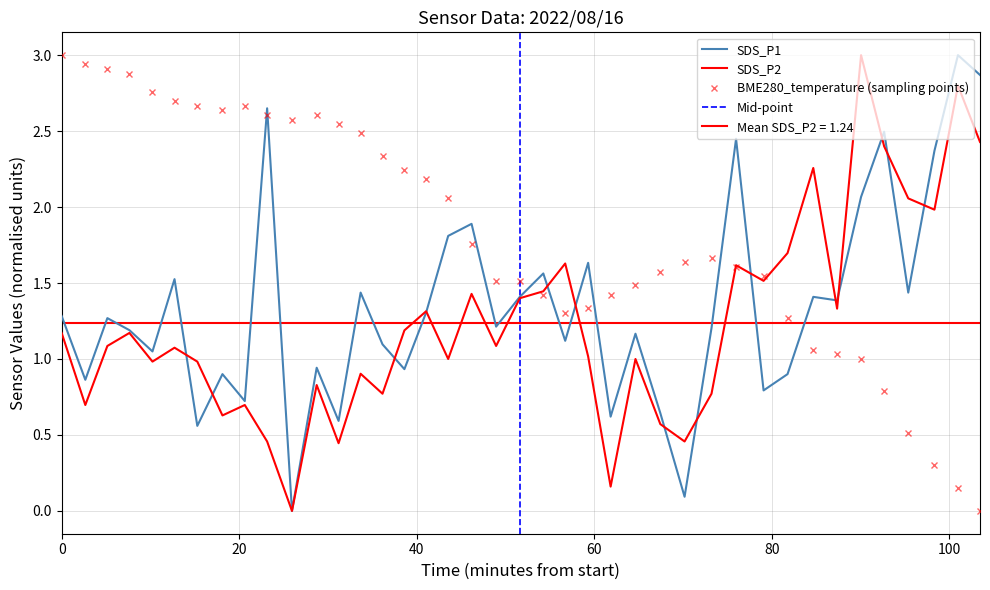

Reading left to right, list all the values displayed in this chart.

SDS_P1: 1.3	0.9	1.3	1.2	1.0	1.5	0.6	0.9	0.7	2.7	0.0	0.9	0.6	1.4	1.1	0.9	1.3	1.8	1.9	1.2	1.4	1.6	1.1	1.6	0.6	1.2	0.6	0.1	1.2	2.4	0.8	0.9	1.4	1.4	2.1	2.5	1.4	2.4	3.0	2.9
SDS_P2: 1.2	0.7	1.1	1.2	1.0	1.1	1.0	0.6	0.7	0.5	0.0	0.8	0.4	0.9	0.8	1.2	1.3	1.0	1.4	1.1	1.4	1.4	1.6	1.0	0.2	1.0	0.6	0.5	0.8	1.6	1.5	1.7	2.3	1.3	3.0	2.4	2.1	2.0	2.8	2.4
BME280_temperature: 3.0	2.9	2.9	2.9	2.8	2.7	2.7	2.6	2.7	2.6	2.6	2.6	2.5	2.5	2.3	2.2	2.2	2.1	1.8	1.5	1.5	1.4	1.3	1.3	1.4	1.5	1.6	1.6	1.7	1.6	1.5	1.3	1.1	1.0	1.0	0.8	0.5	0.3	0.2	0.0